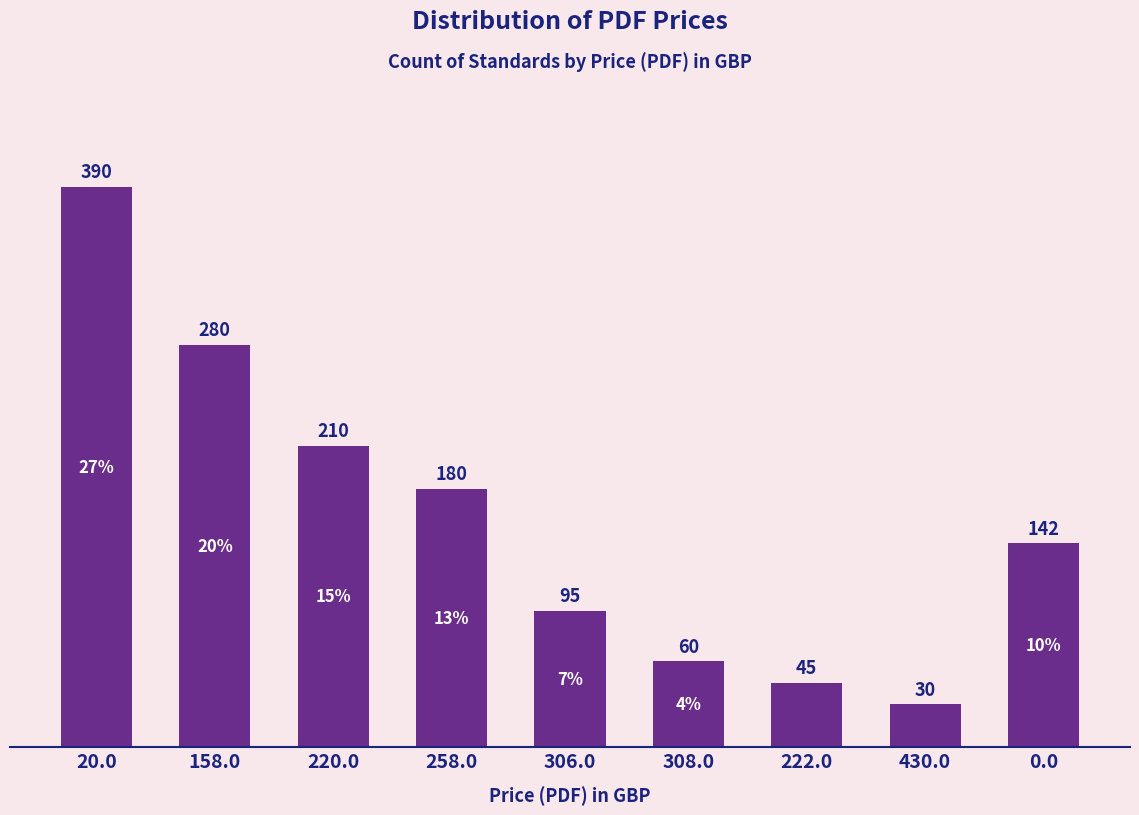

What is the difference between the maximum and minimum values?

360